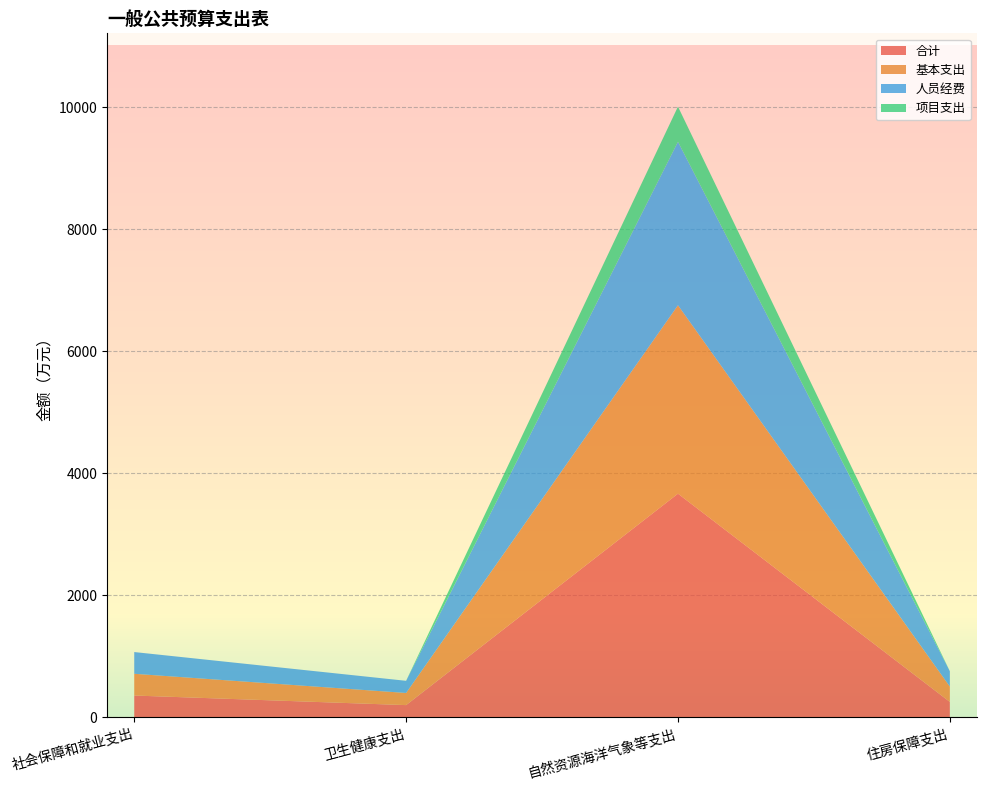

Reading right to left, list all the values displayed in this chart.

合计: 住房保障支出=251.4	自然资源海洋气象等支出=3664.5	卫生健康支出=199.1	社会保障和就业支出=356.2
基本支出: 住房保障支出=251.4	自然资源海洋气象等支出=3088.0	卫生健康支出=199.1	社会保障和就业支出=356.2
人员经费: 住房保障支出=251.4	自然资源海洋气象等支出=2679.3	卫生健康支出=199.1	社会保障和就业支出=356.2
项目支出: 住房保障支出=0.0	自然资源海洋气象等支出=576.4	卫生健康支出=0.0	社会保障和就业支出=0.0